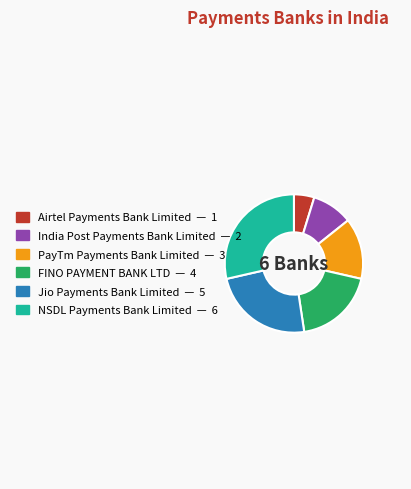

Which category has the biggest portion of the pie?

NSDL Payments Bank Limited